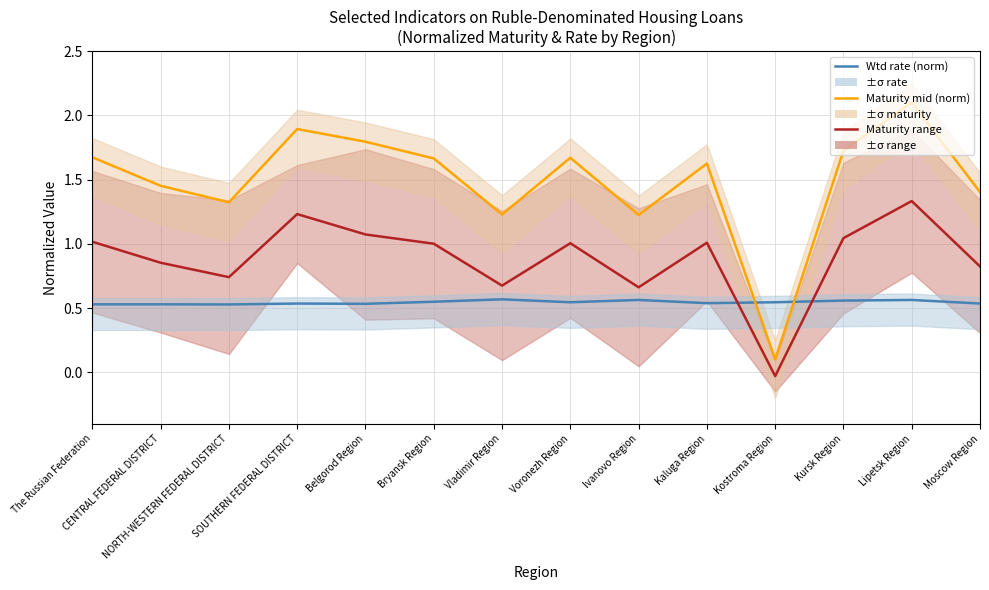

What is the label of the 9th point from the left?

Ivanovo Region